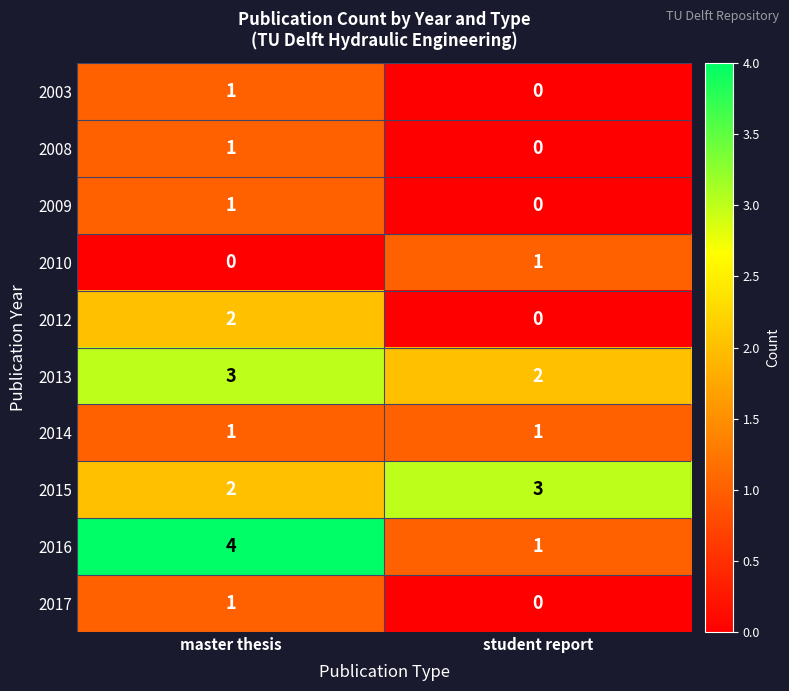

What is the spread (max minus min) of values at student report?

3